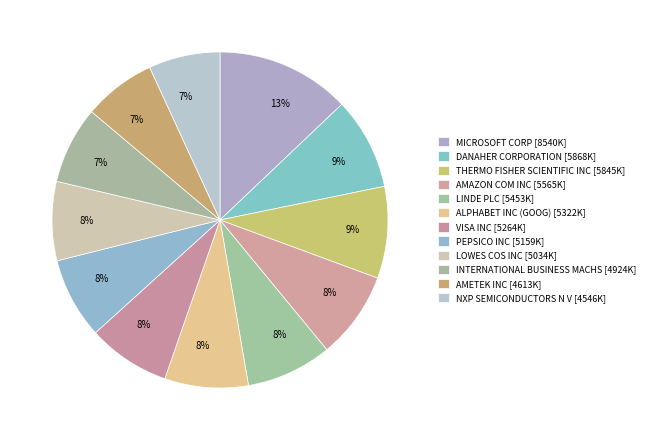

Which category has the biggest portion of the pie?

MICROSOFT CORP